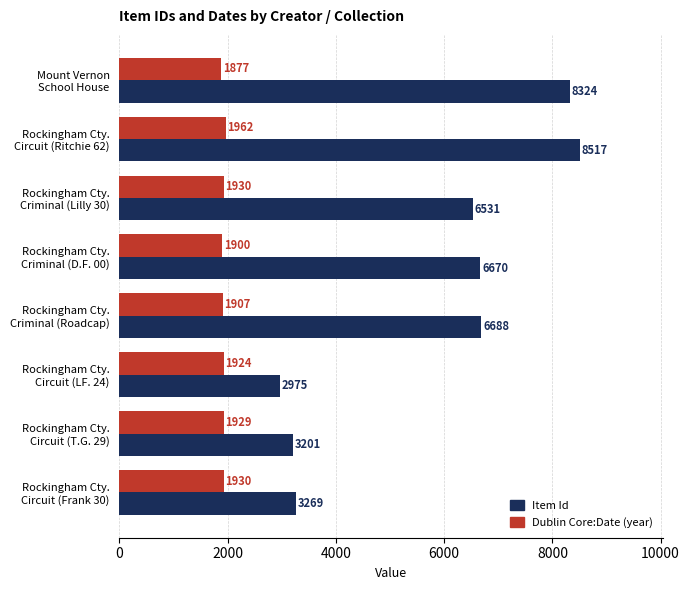

At how many categories does at least one series exceed 4599?

5